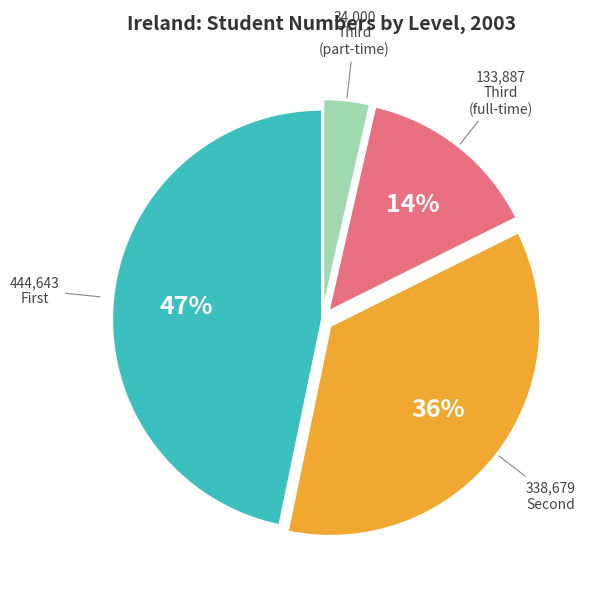

To the nearest percent, what is the difference between the largest and smallest slice percentages?

43%